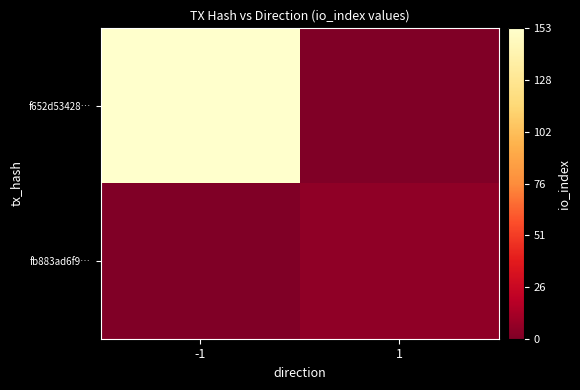

List the series in order of their overall mean, highest first.

f652d53428…, fb883ad6f9…